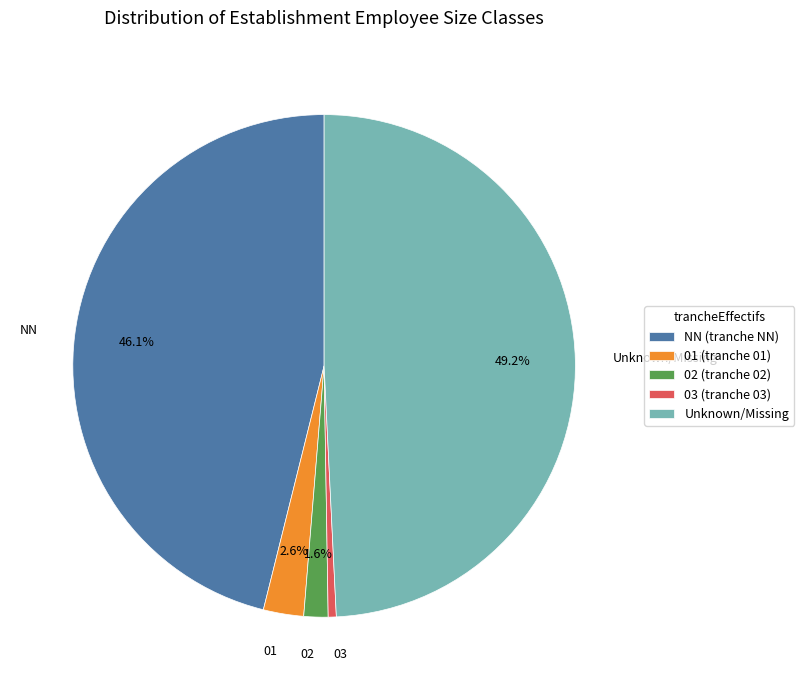

Which has a higher value, Unknown/Missing or 03 (tranche 03)?

Unknown/Missing